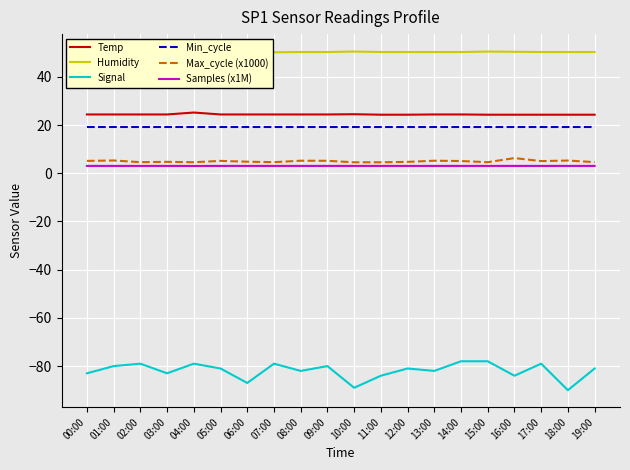

What is the maximum value for Humidity?

50.7